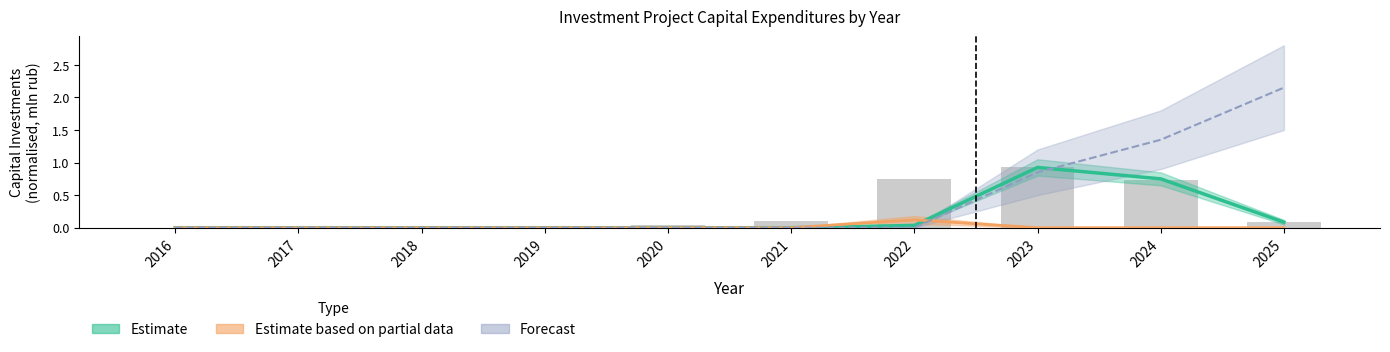

Is the value of Estimate based on partial data at 2022 greater than the value of Estimate at 2020?

Yes